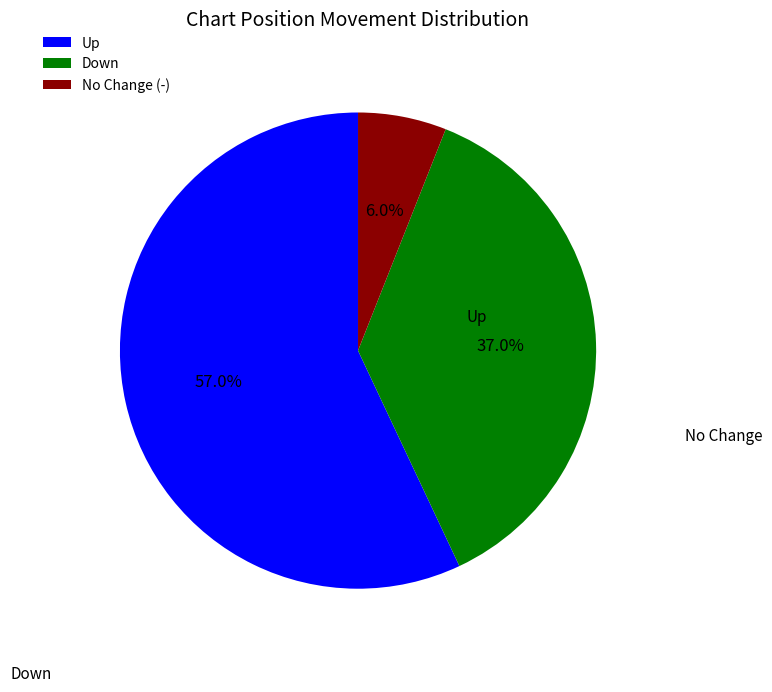

Which slice is the largest?

Up